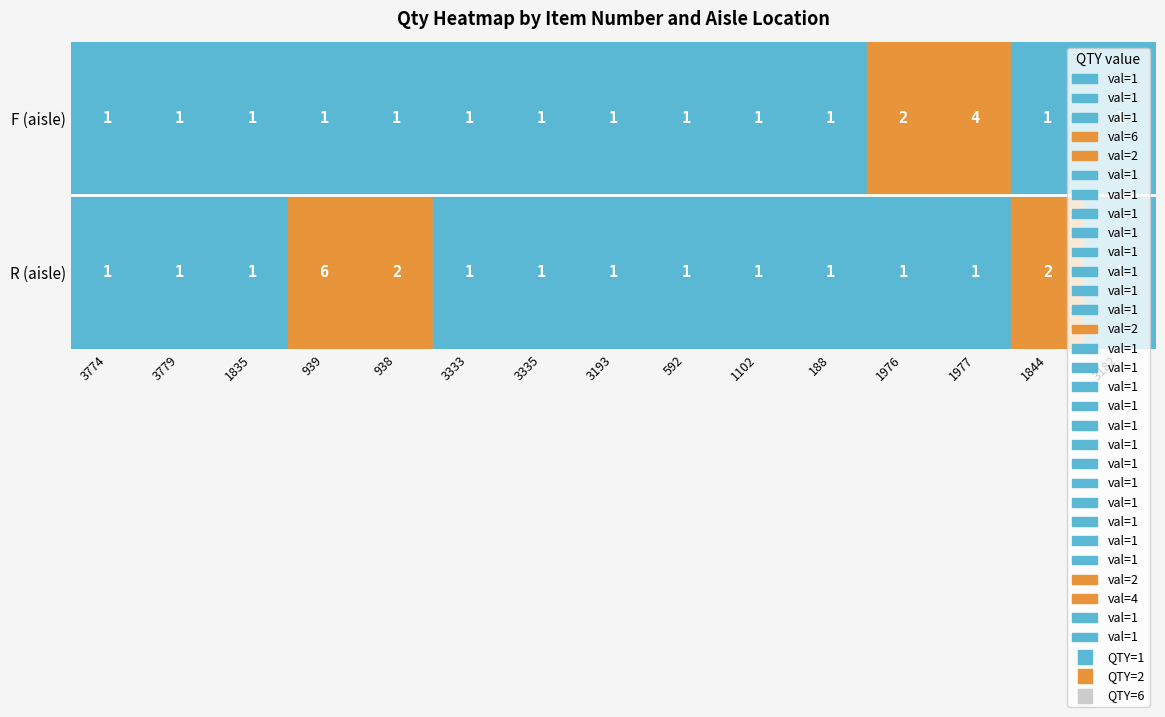

Rank the series by their average value, from highest to lowest.

R, F